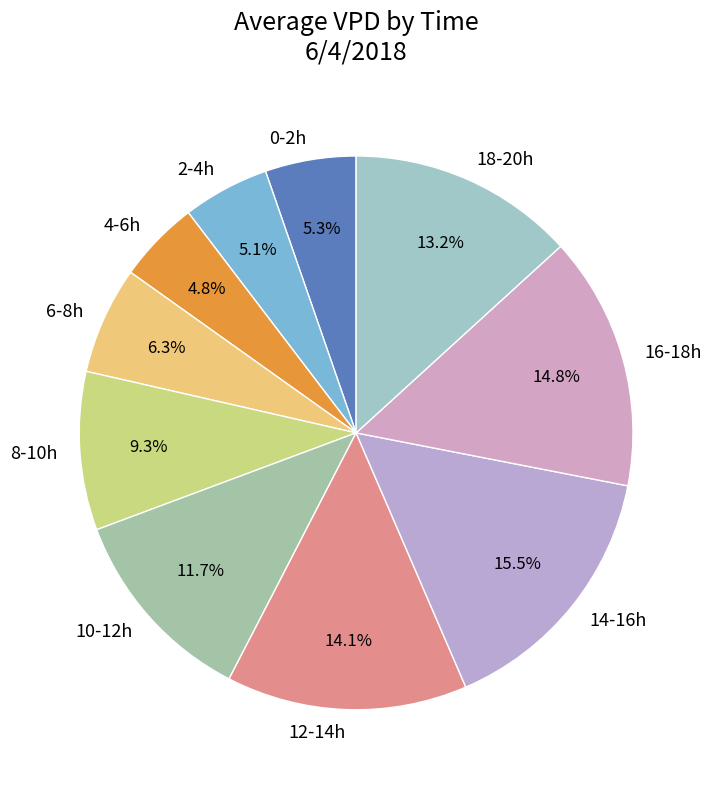

Does any single category account for the majority?

No